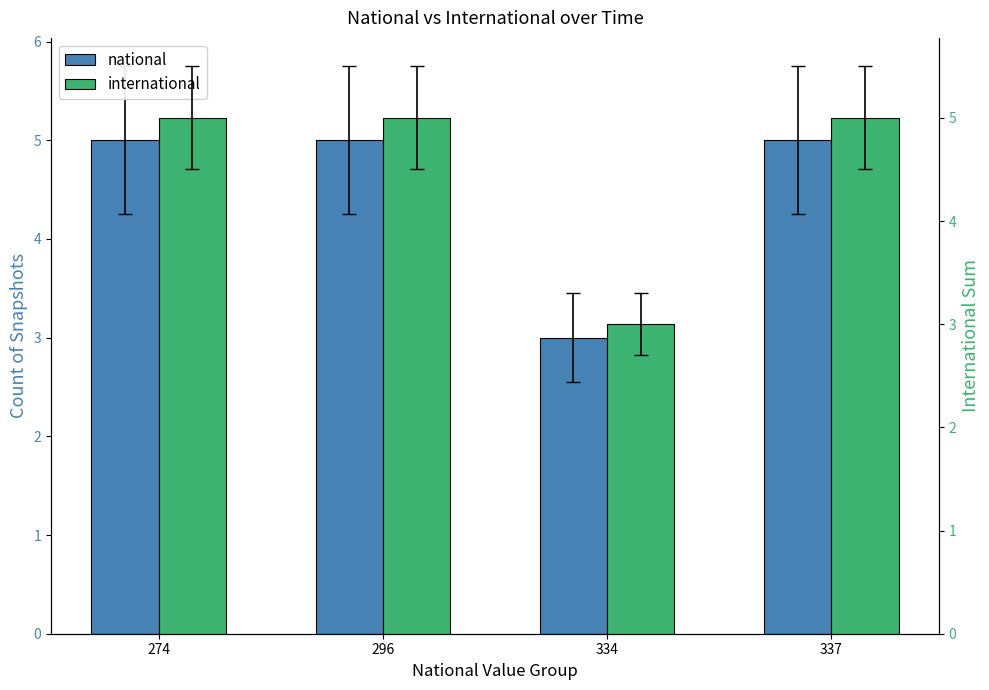

What is the value of the national bar at the 1st from the left?

5